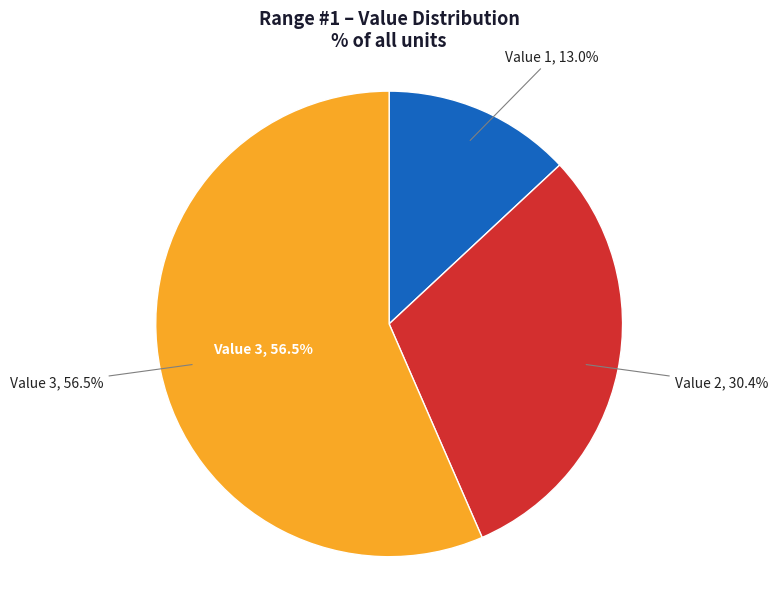

Rank the categories by value from lowest to highest.

Value 1, Value 2, Value 3